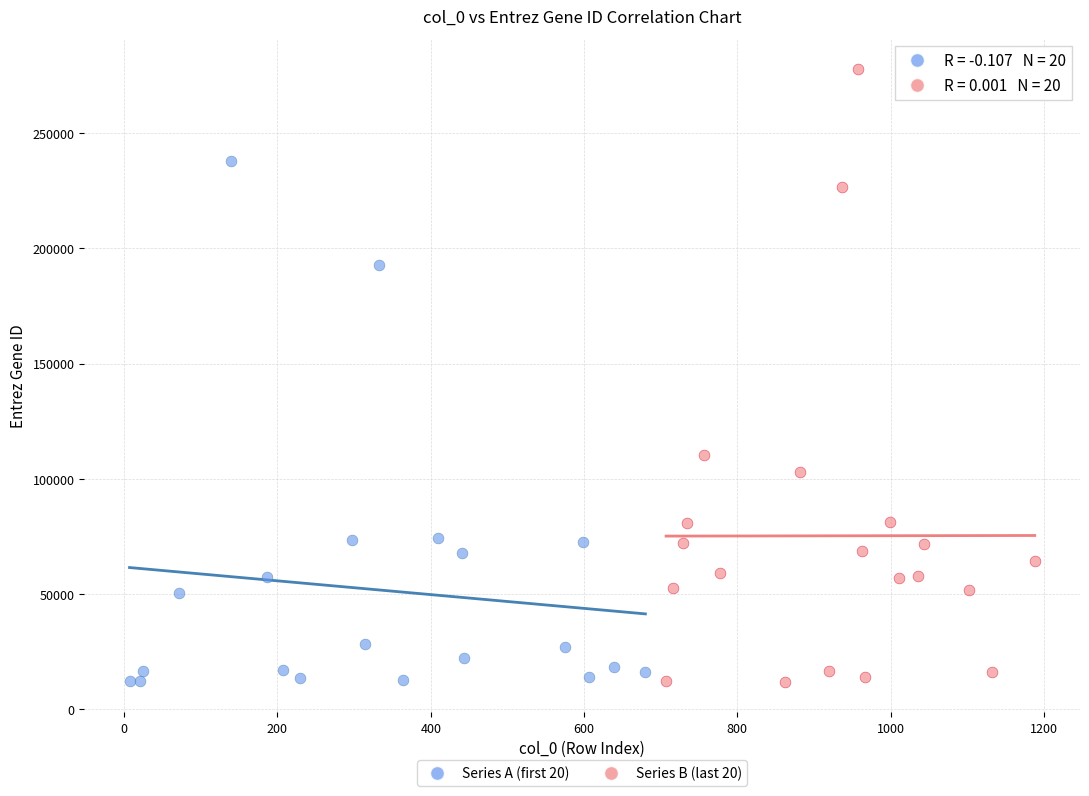

Which series reaches the maximum Y coordinate?

Series B (last 20)